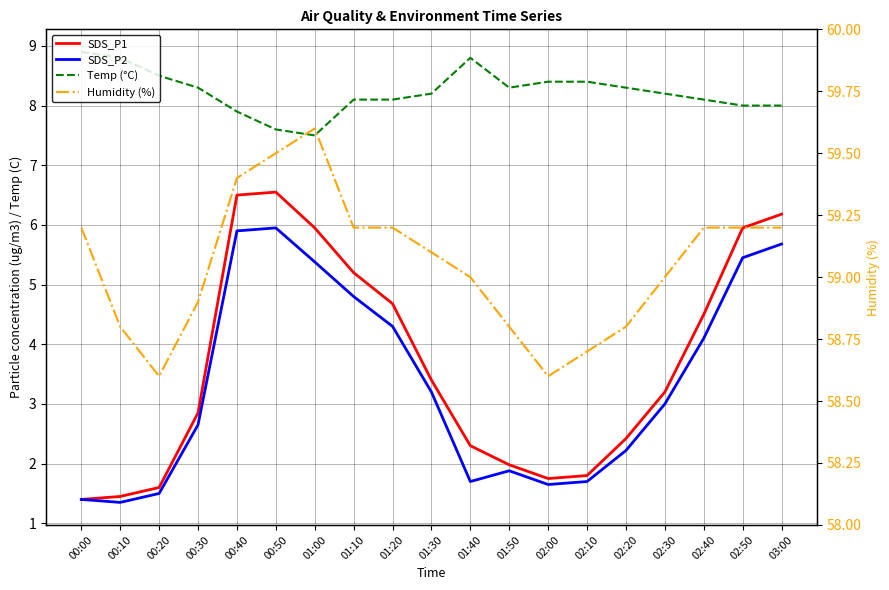

What is the sum of the SDS_P1 values at 01:30 and 02:00?

5.2